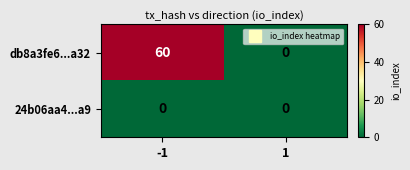

Which series has the largest total across all categories?

db8a3fe6...a32